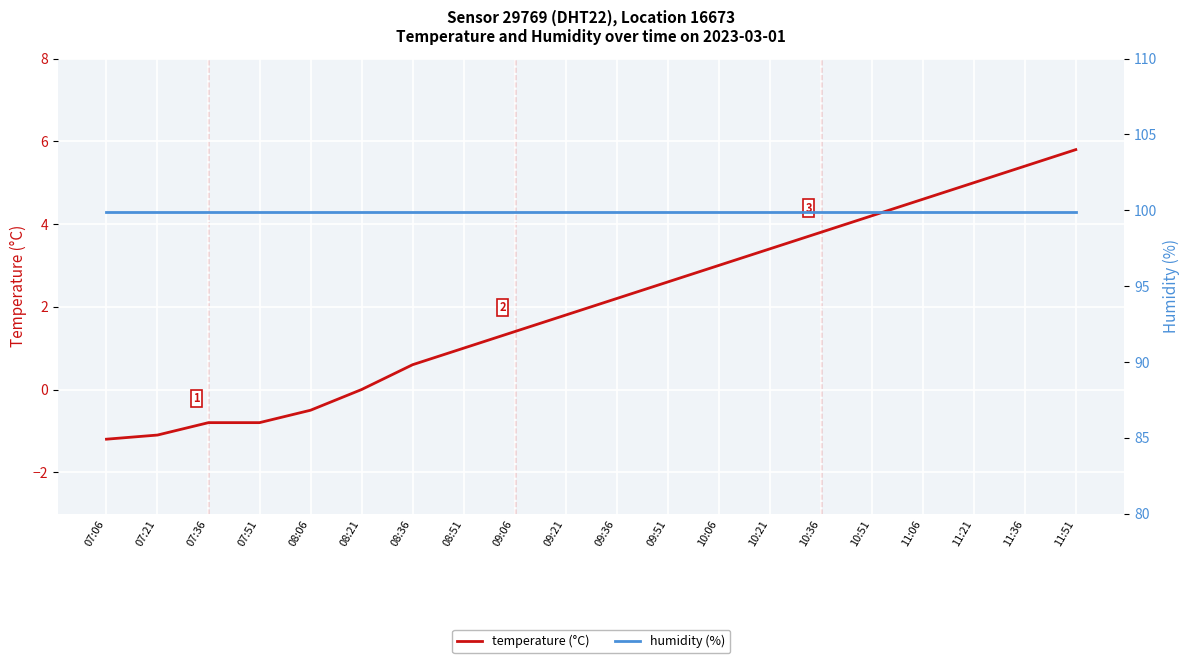

What is the smallest value displayed?

-1.2